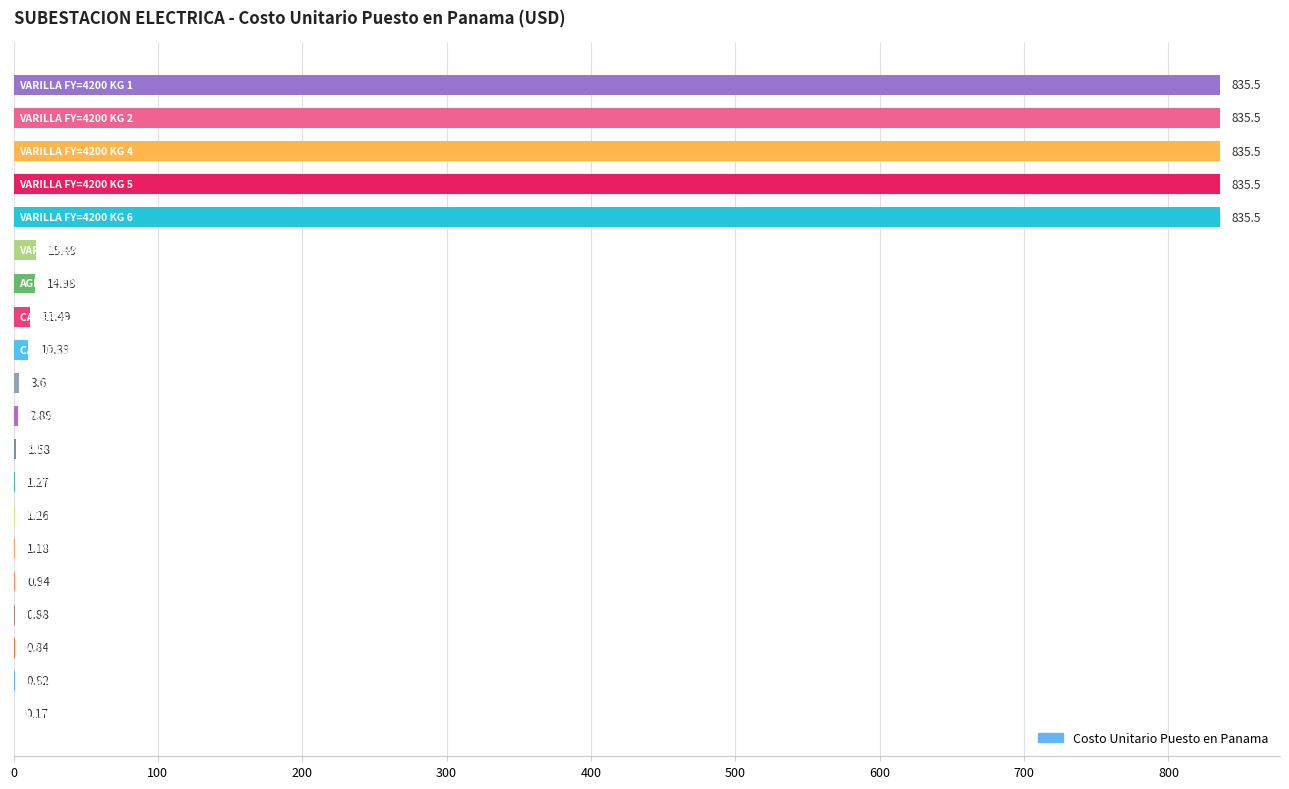

What is the sum of all values?

4245.3